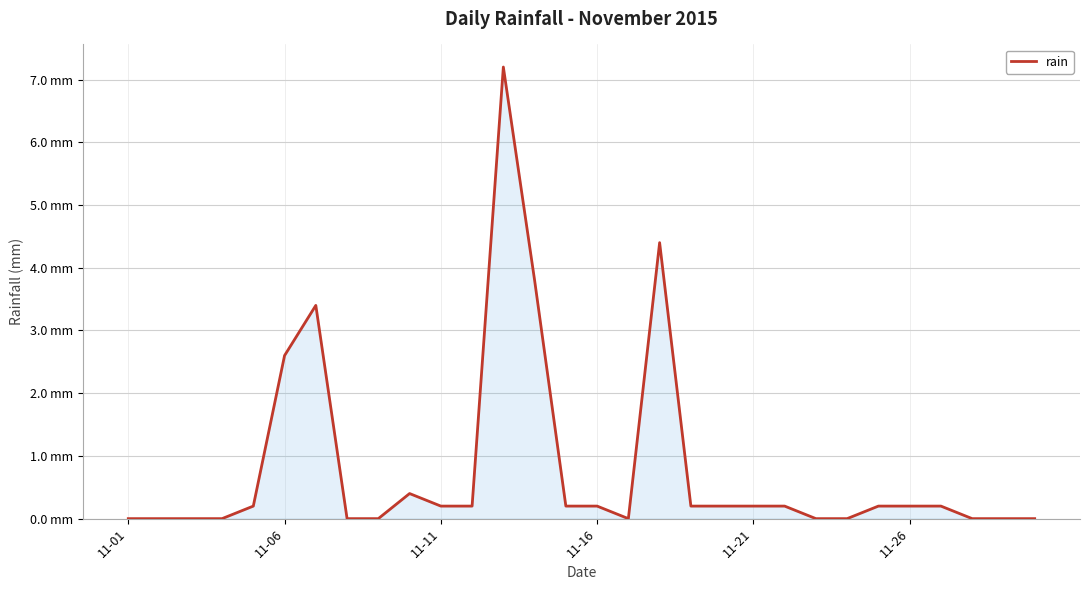

Where is the first local maximum?

6